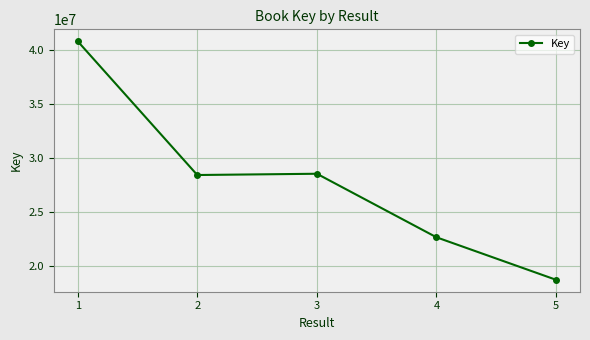

Where is the first local minimum?

2